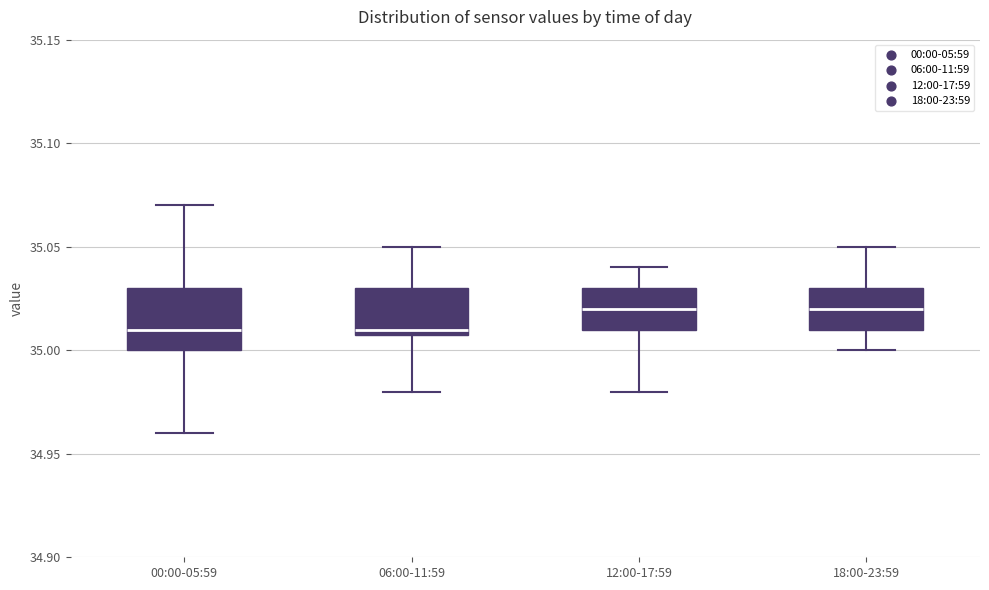

Which box is the tallest, from its lower edge to its upper edge?

00:00-05:59